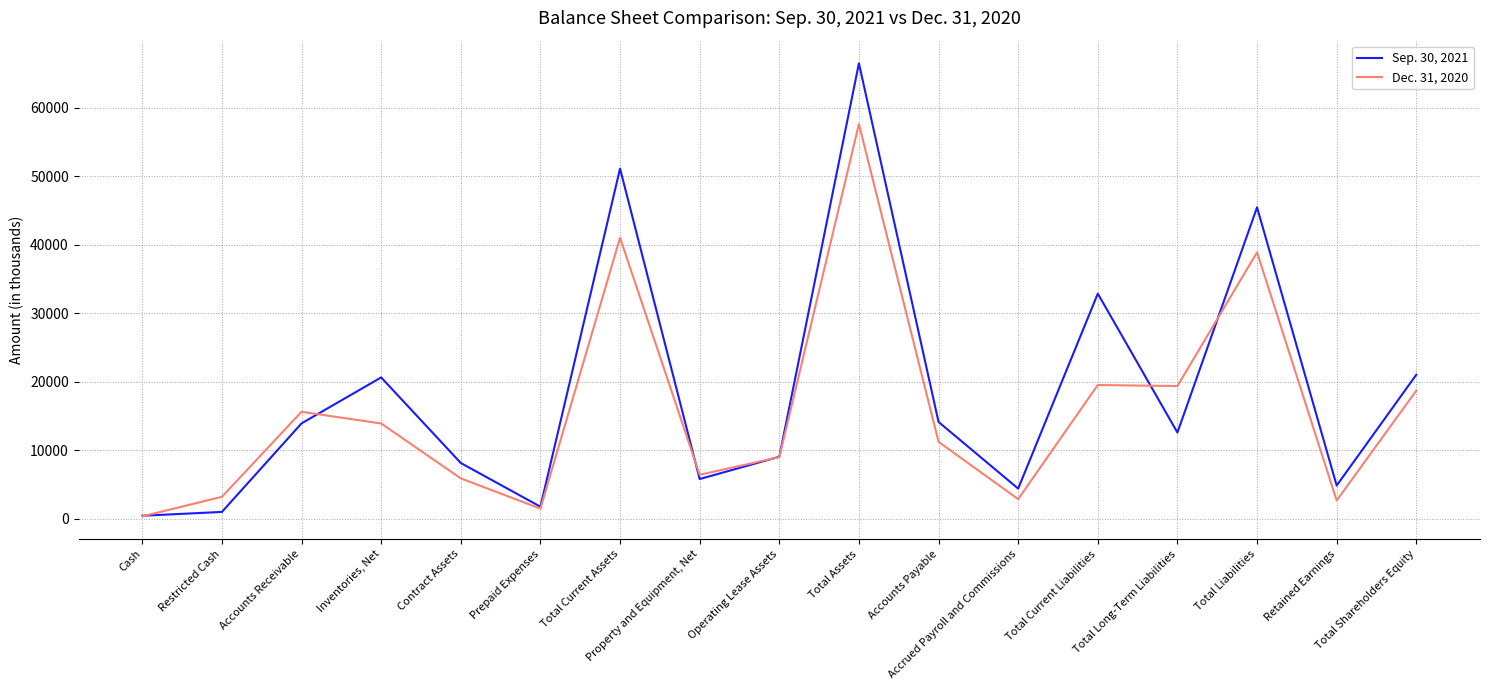

What is the minimum value shown in the chart?

352